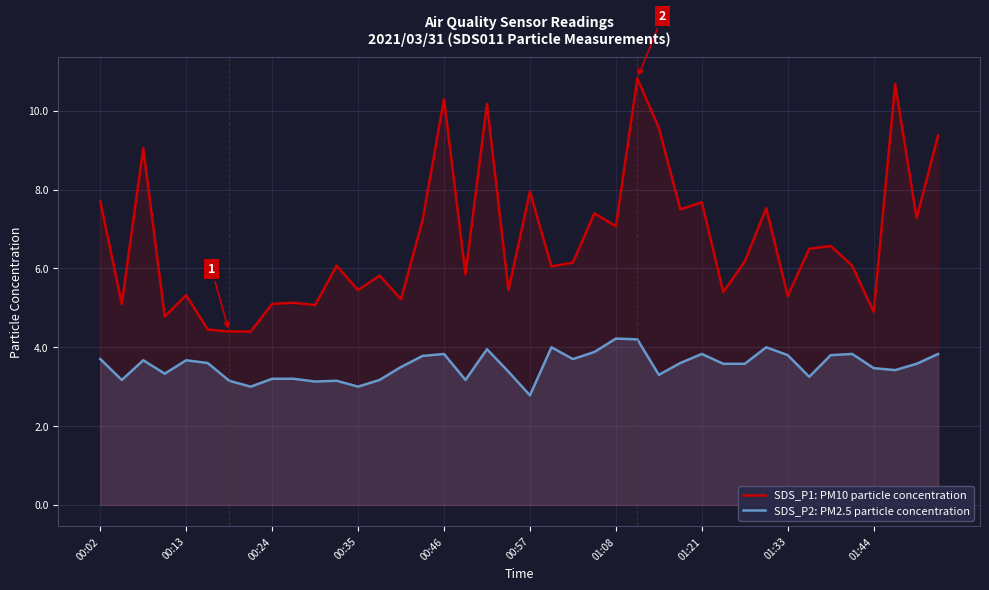

Which series has the largest total across all categories?

SDS_P1: PM10 particle concentration